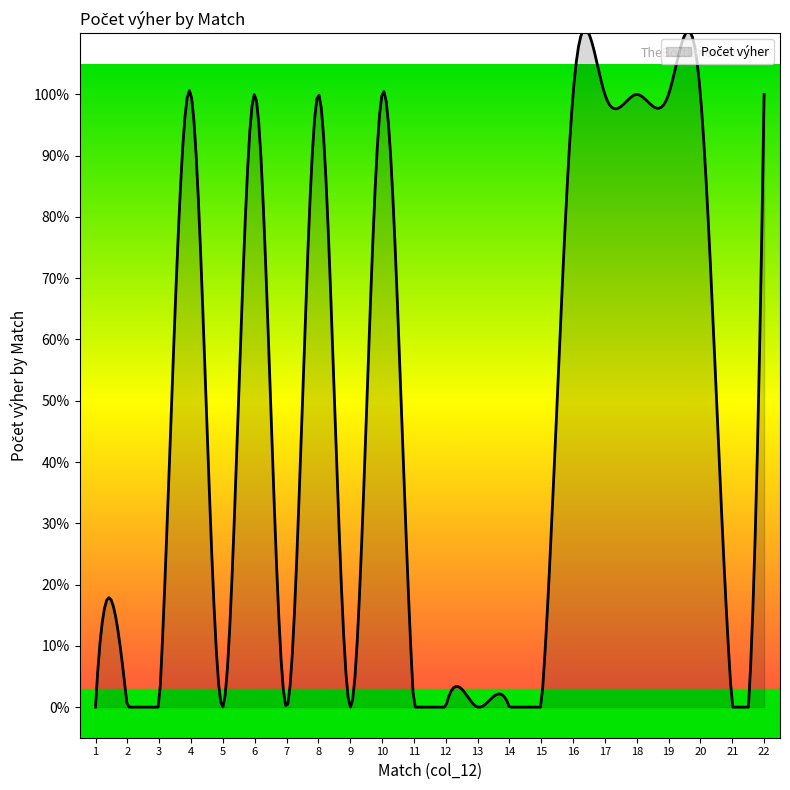

Does the chart have visible grid lines?

No